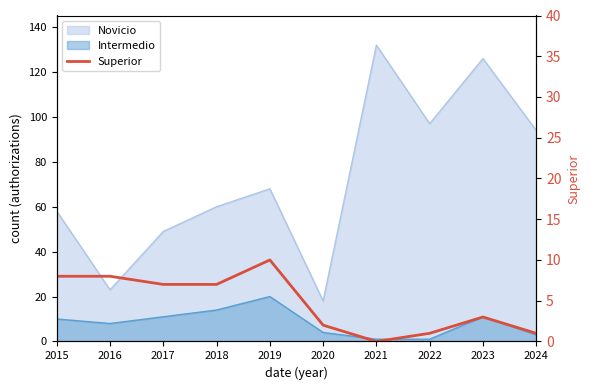

True or false: the data has more than 0 interior local peaks.

True